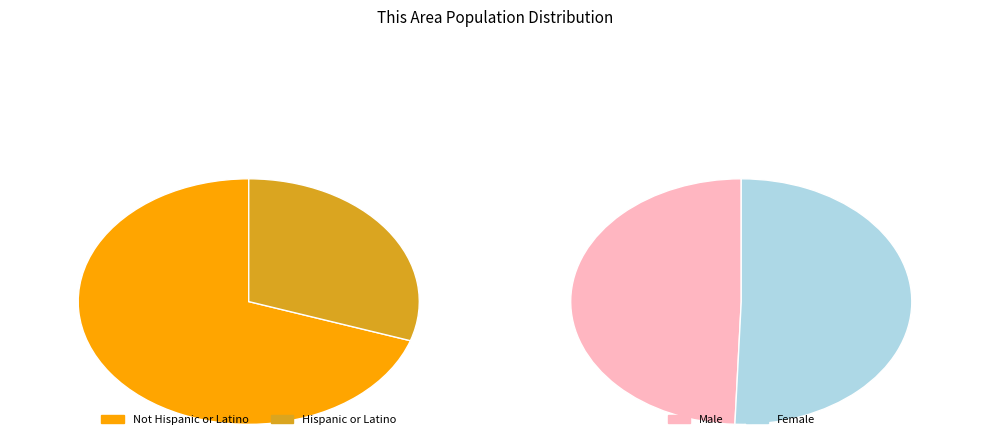

How many segments does this pie chart have?

2